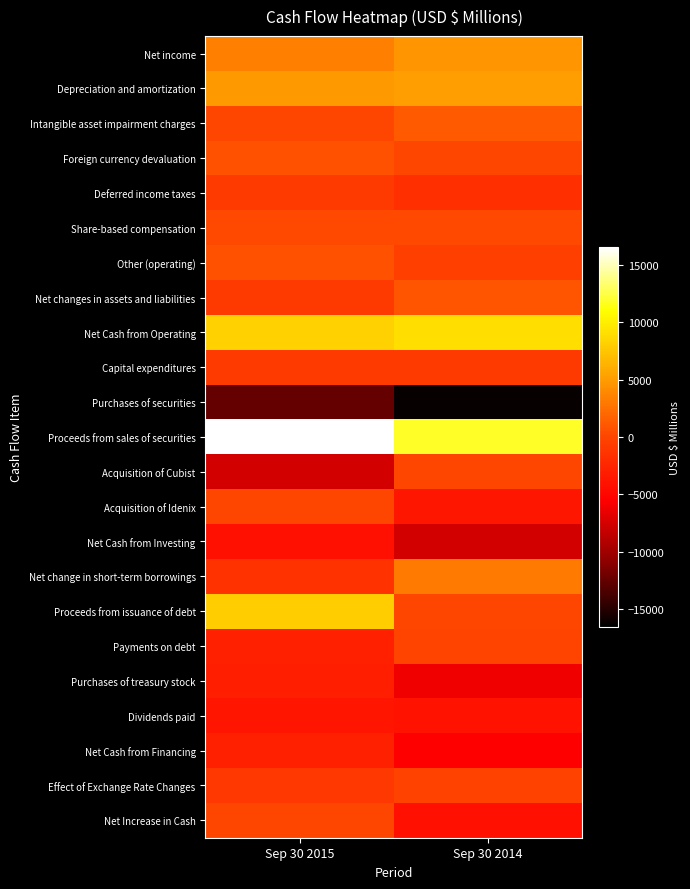

Which series has the largest total across all categories?

Proceeds from sales of securities